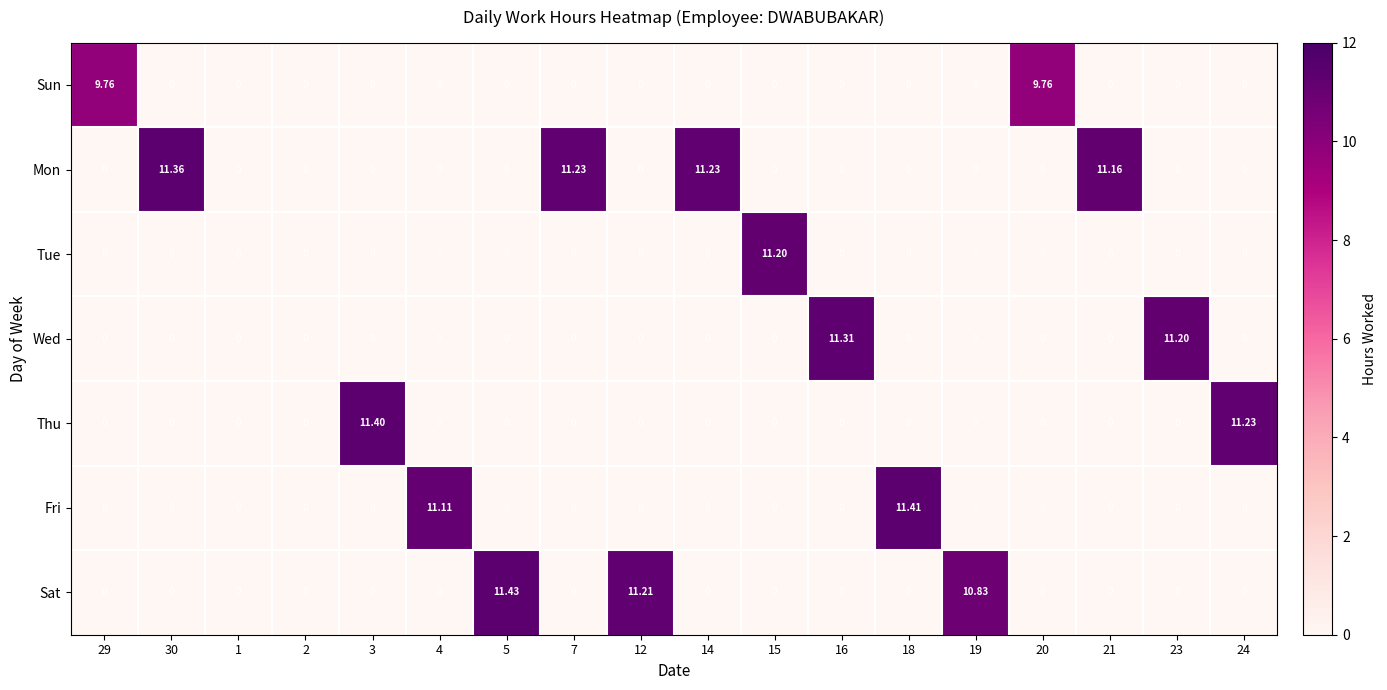

Which series changed the most between 12 and 20?

Sat